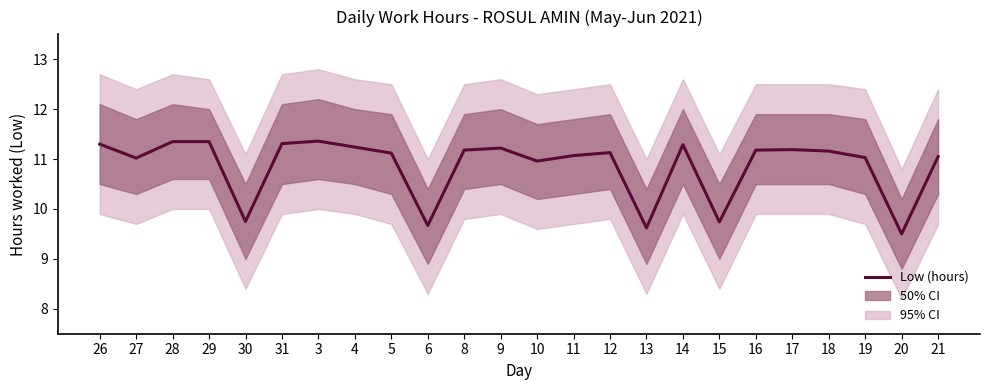

At which label does the data first exceed 11?

26